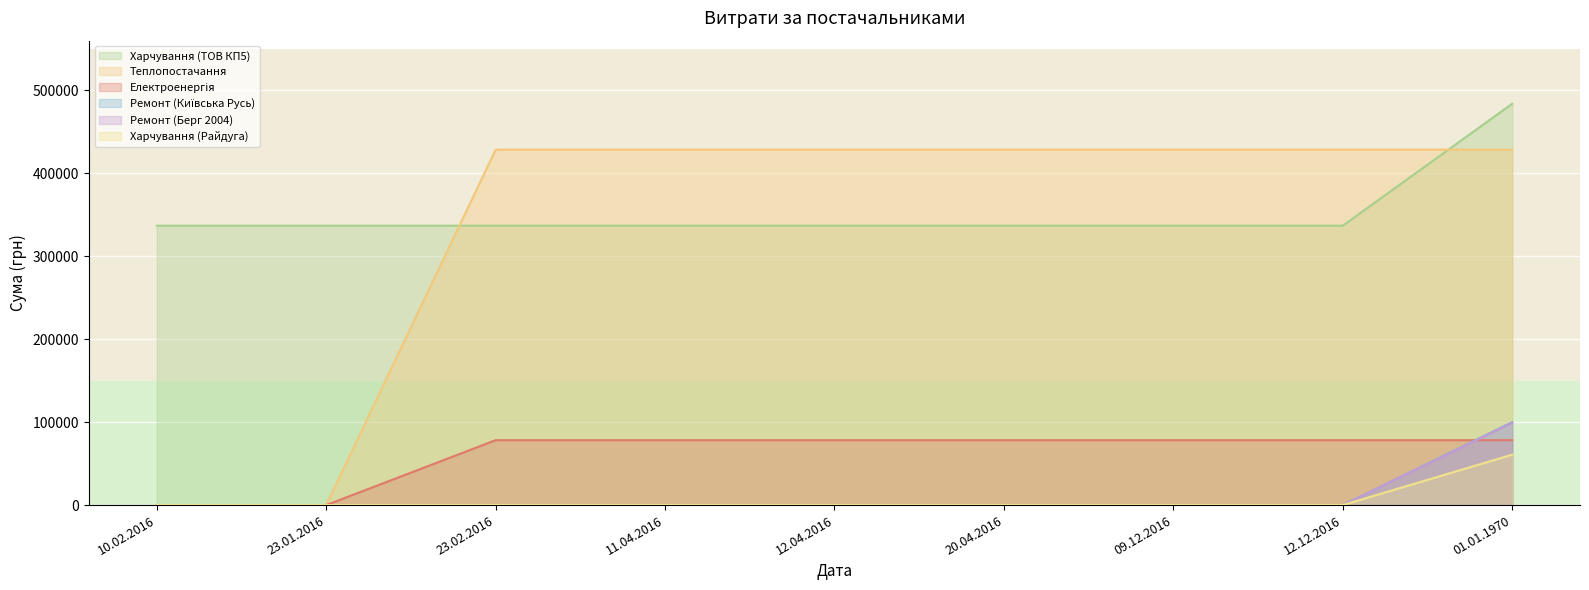

At which label is ТОВ "Київська Русь" closest to 49996?

23.01.2016